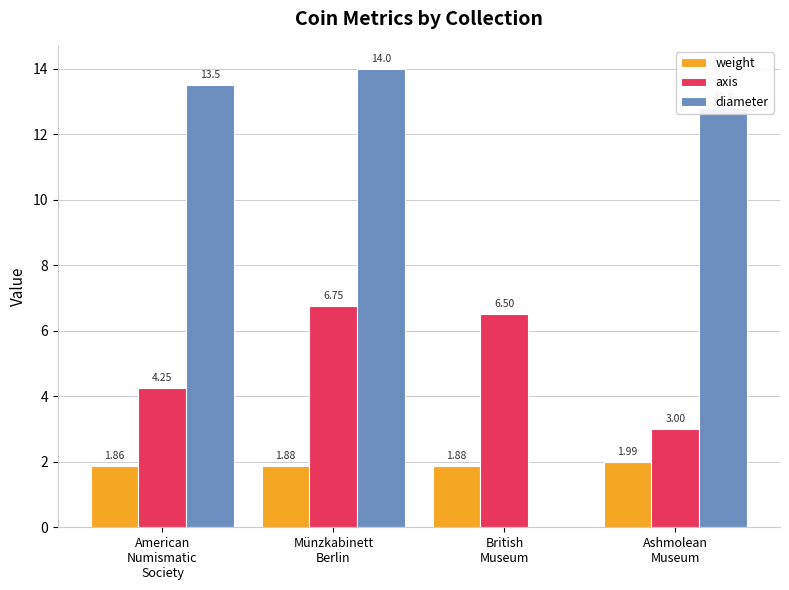

What is the sum of all diameter values?

40.3